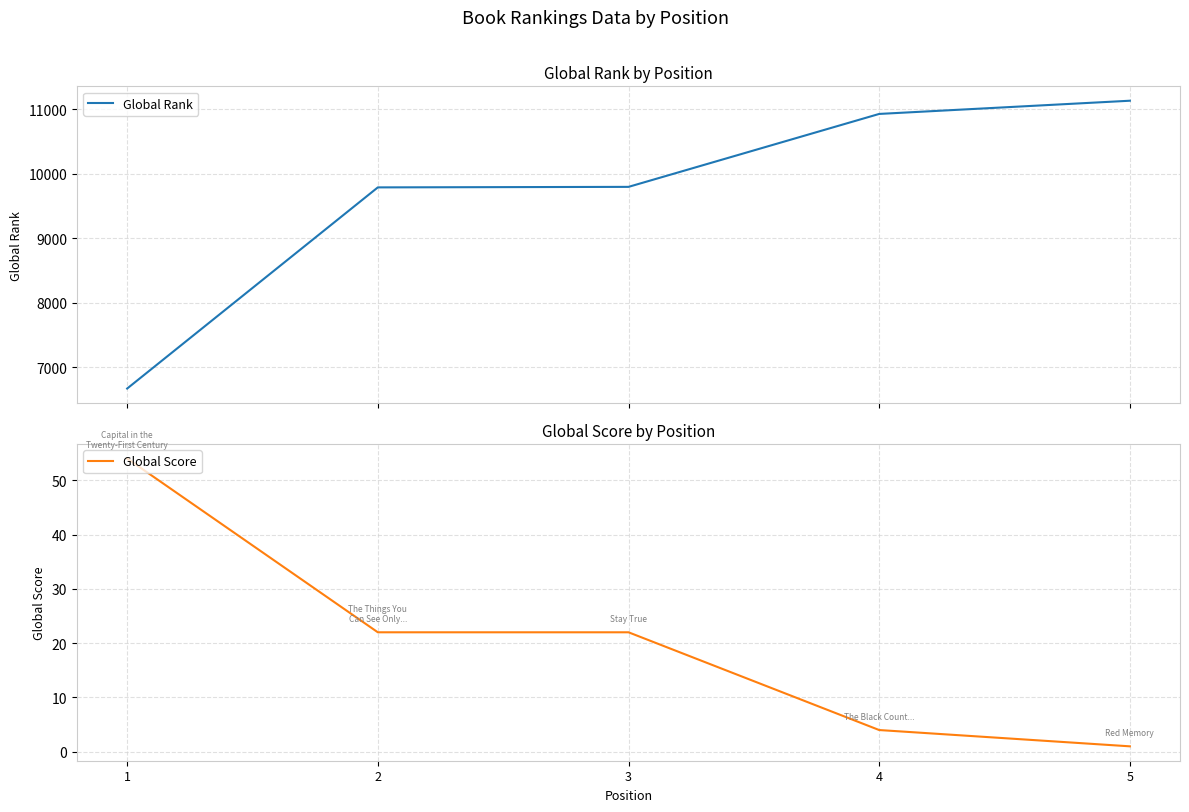

What is the minimum value for Global Rank?

6667